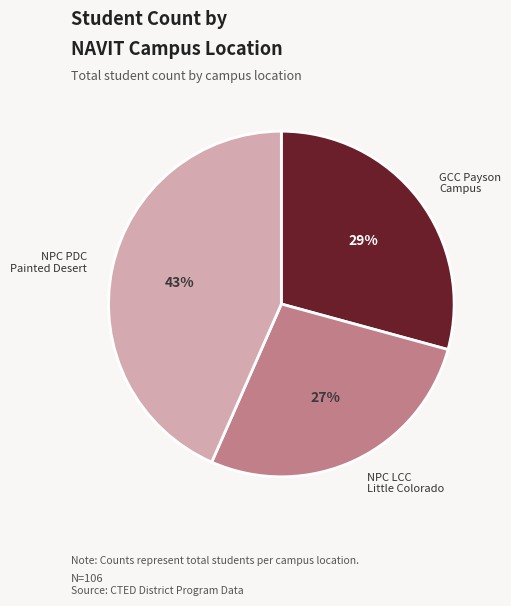

To the nearest percent, what portion does NPC LCC Little Colorado represent?

27%